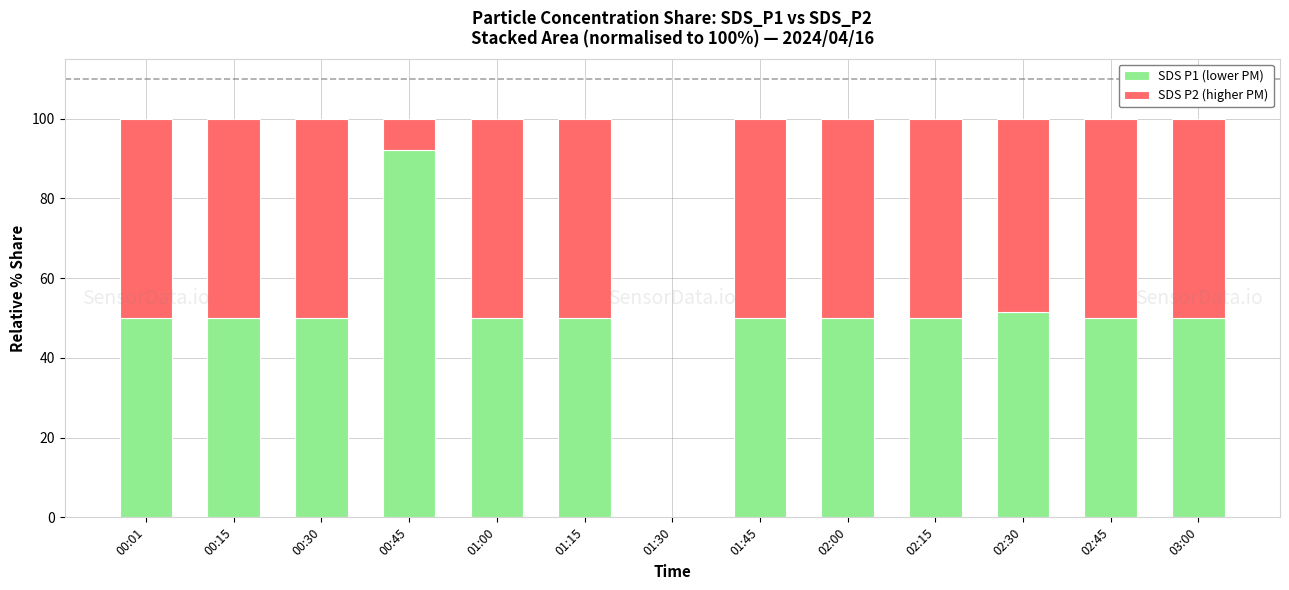

Does the chart contain stacked bars?

Yes